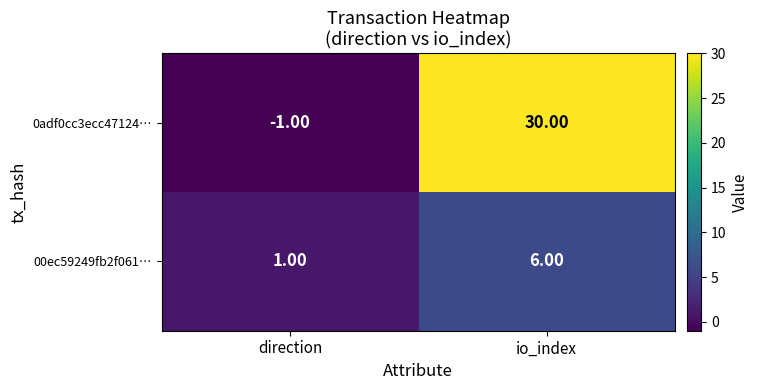

What is the difference between the maximum and minimum values in the 00ec59249fb2f061… series?

5